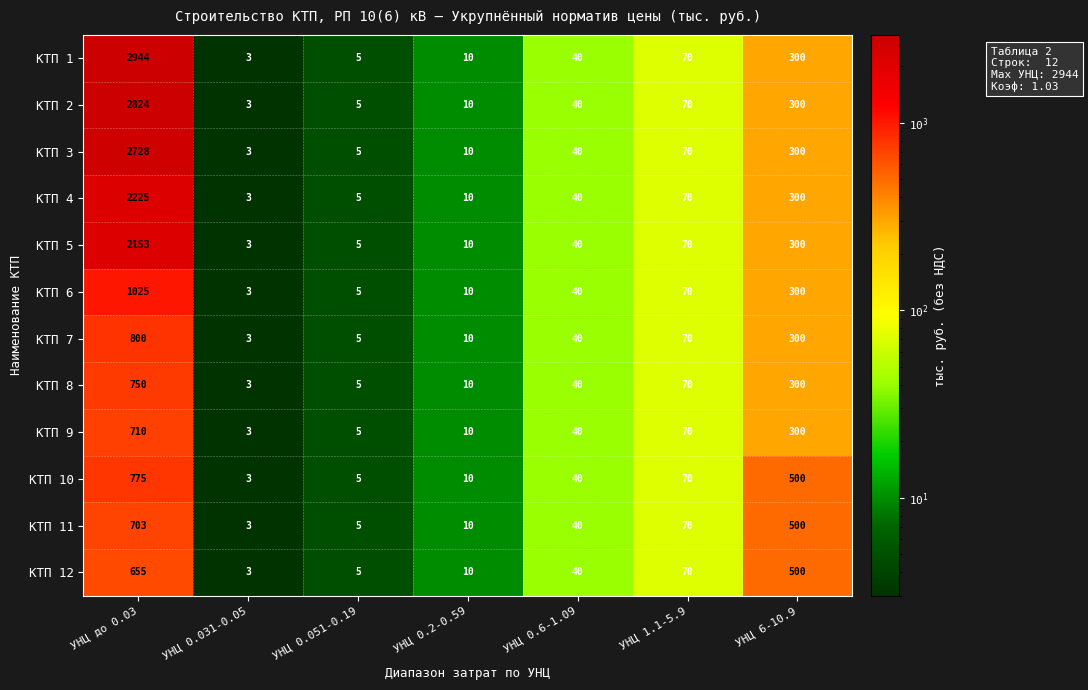

The КТП 1 series shows 2944 at УНЦ до 0.03. True or false?

True